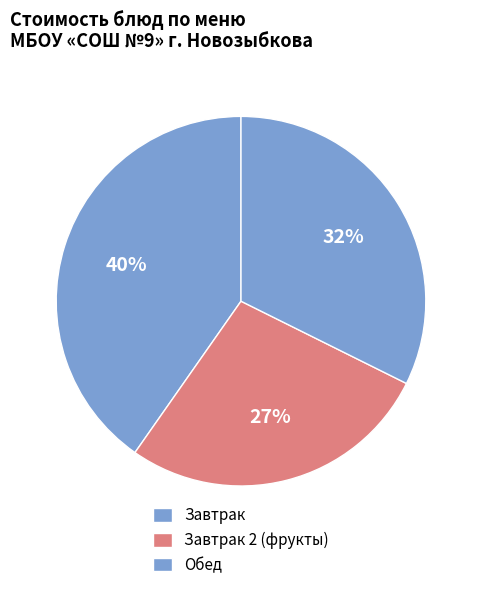

Does any single category account for the majority?

No